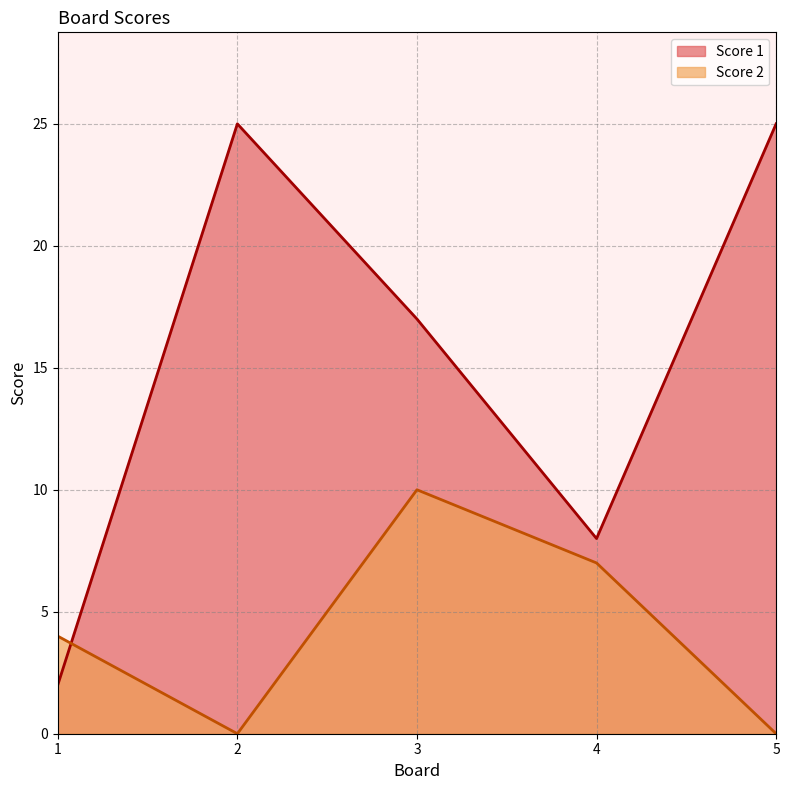

How many Score 2 values are between 0 and 7?

4